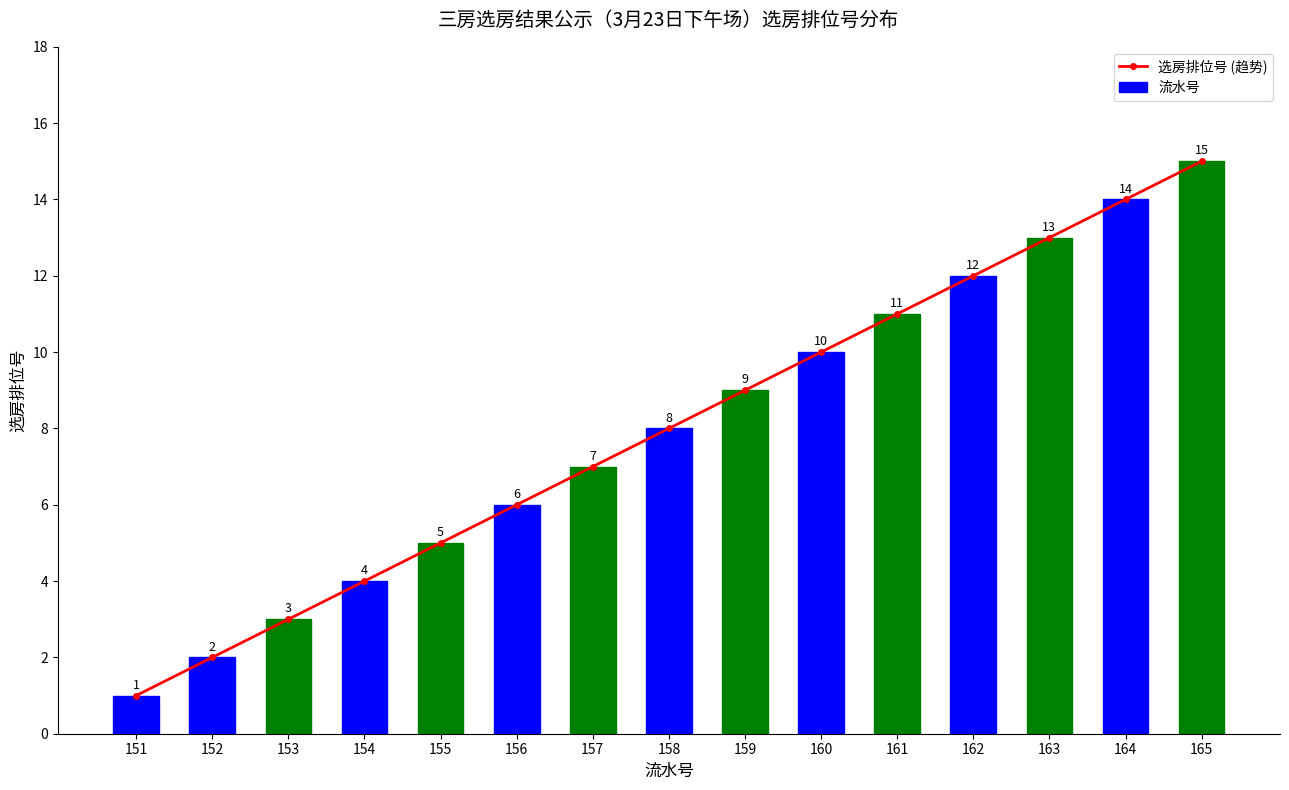

What is the value of the 流水号 bar at the 13th from the left?

13